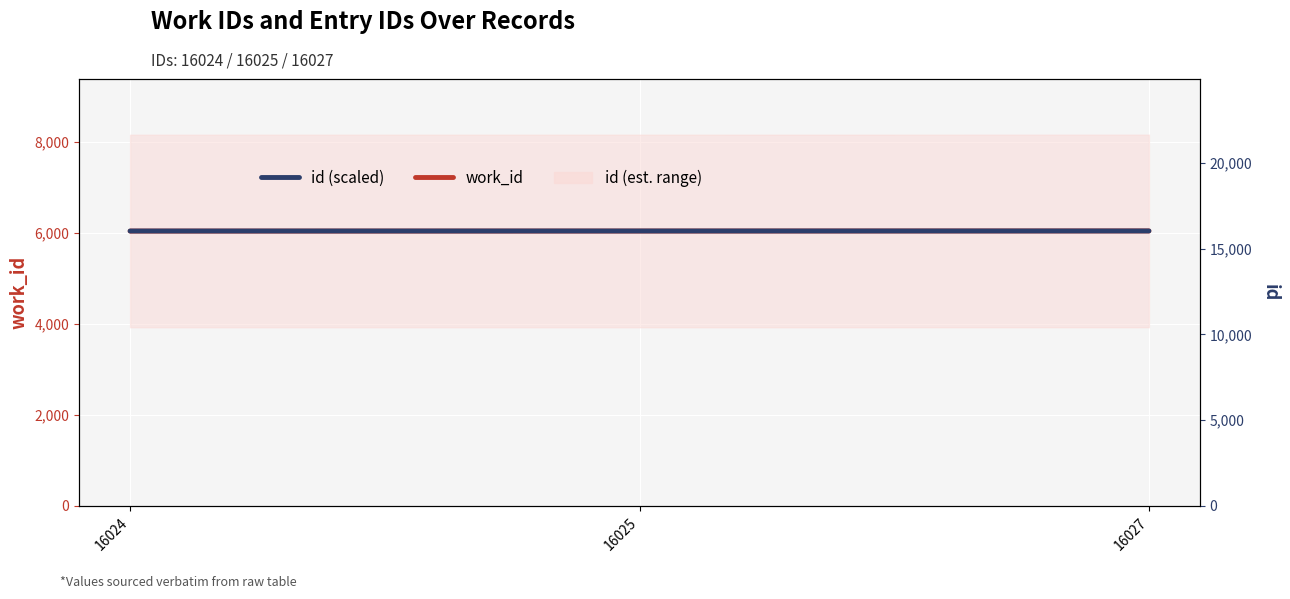

List the series in order of their overall mean, lowest first.

work_id, id (scaled)